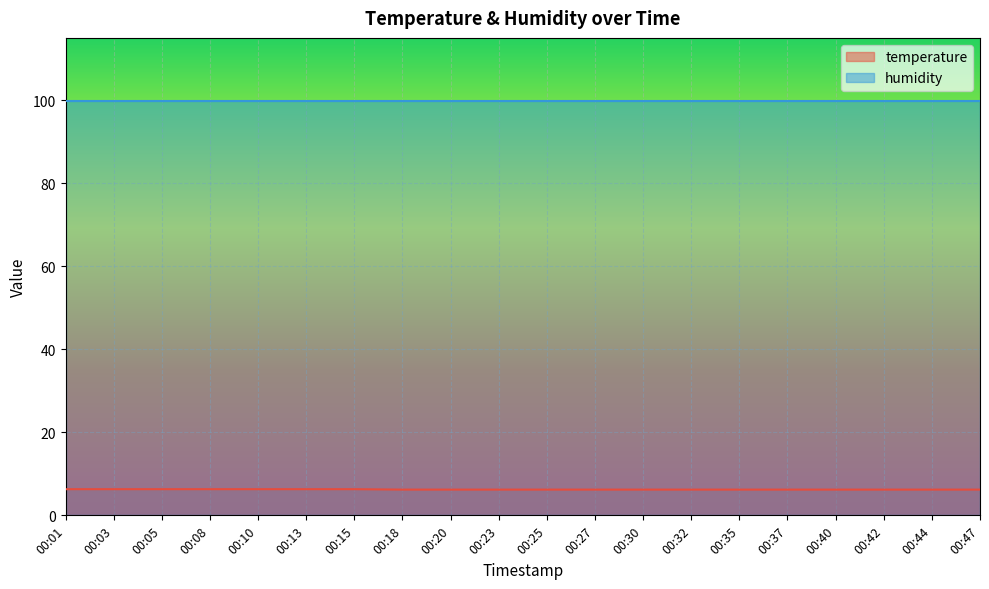

What is the lowest value of the temperature series?

6.2